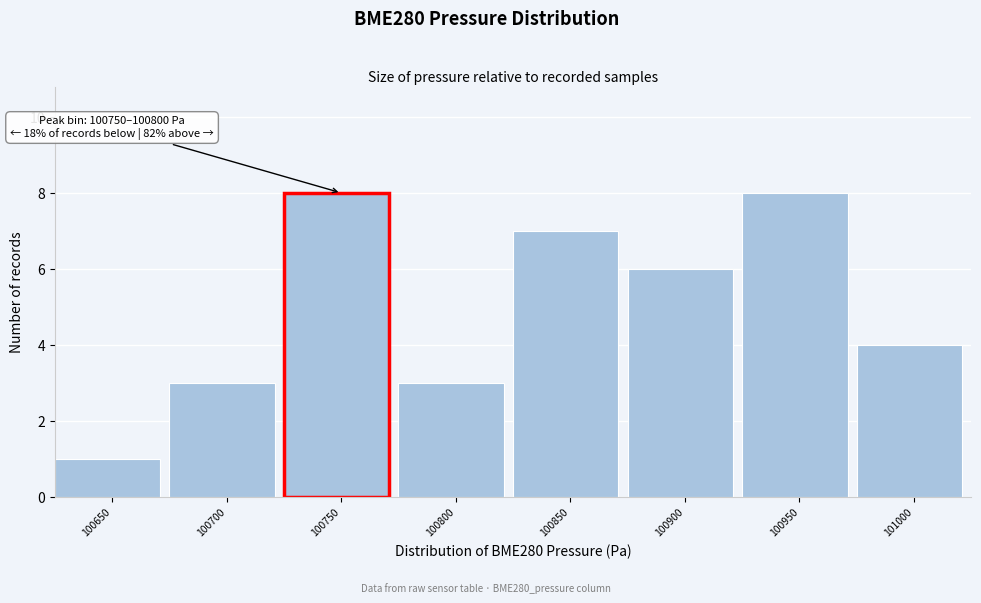

Reading right to left, what are all the values shown in this chart?

4	8	6	7	3	8	3	1